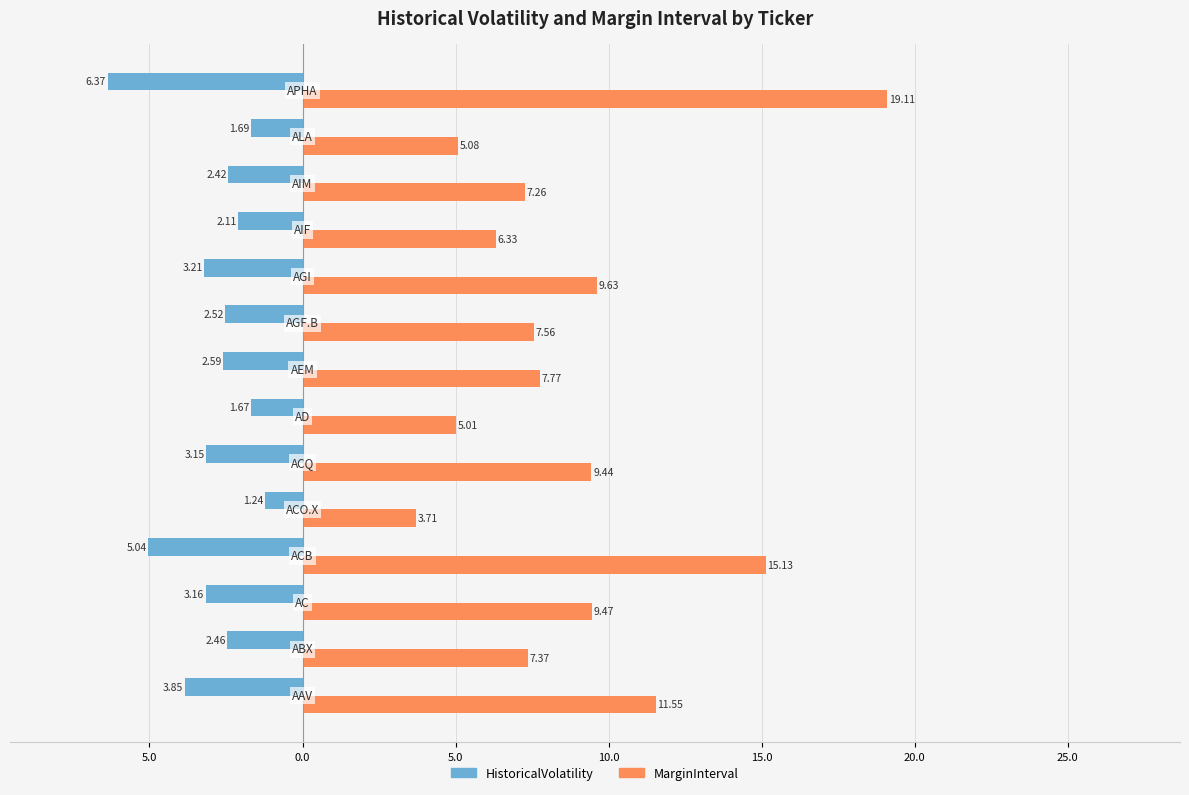

What are all the series names shown in the legend?

HistoricalVolatility, MarginInterval